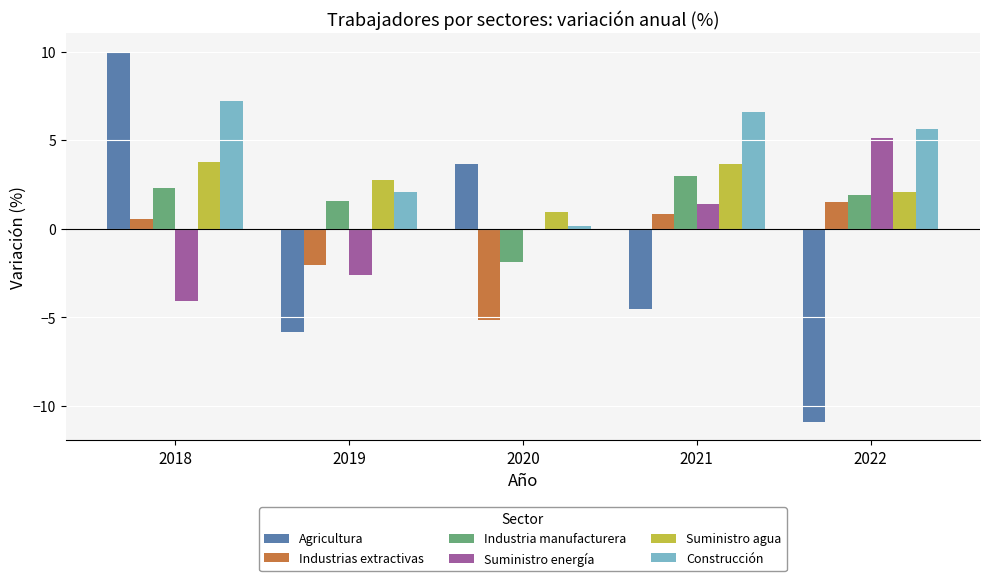

Which series has the largest range (max minus min)?

Agricultura